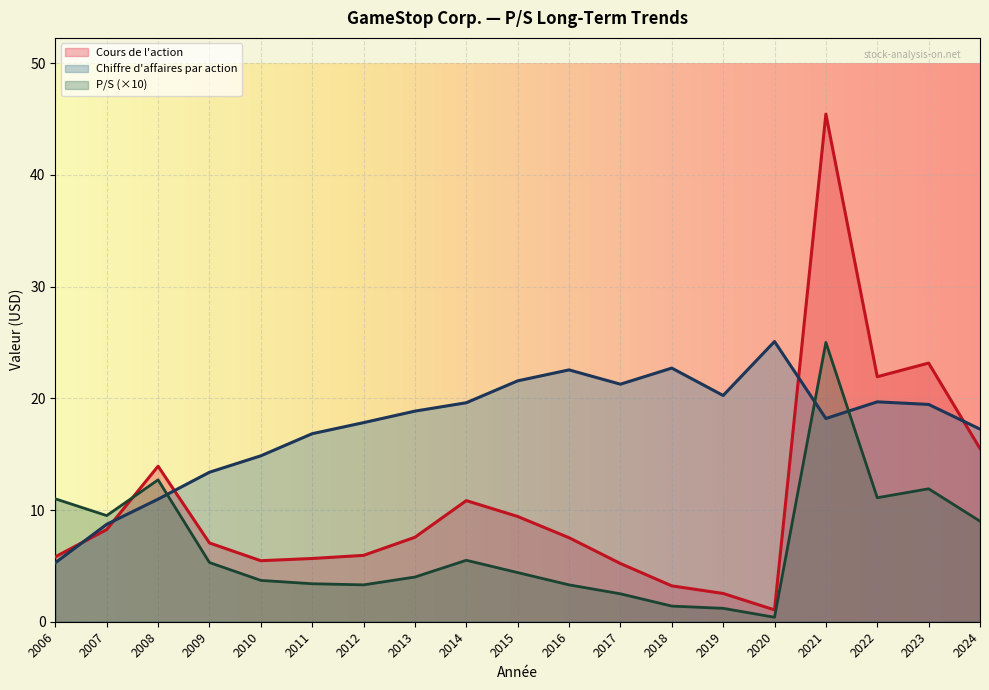

What is the average value of the P/S series?

0.7